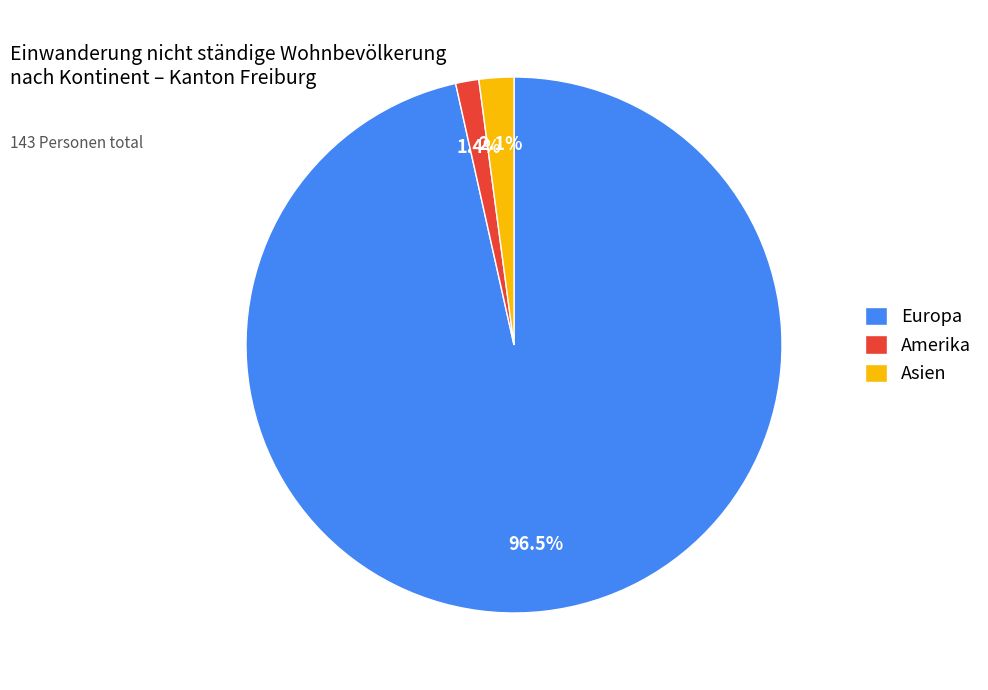

What is the majority slice?

Europa